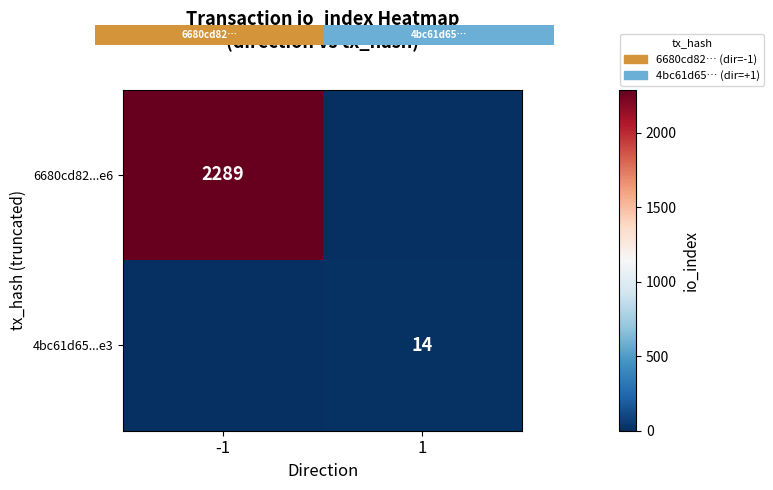

Is the value of 6680cd82...e6 at -1 greater than the value of 4bc61d65...e3 at 1?

Yes